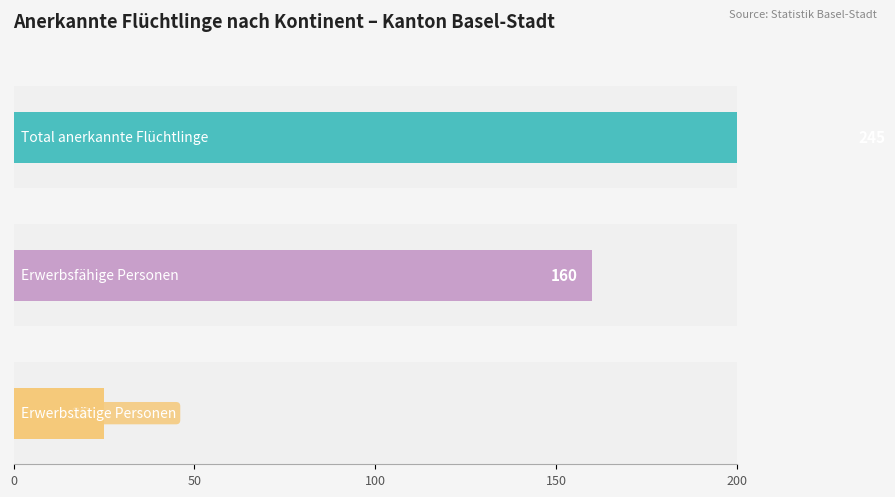

The Total anerkannte Flüchtlinge series shows 56 at Asien. True or false?

False